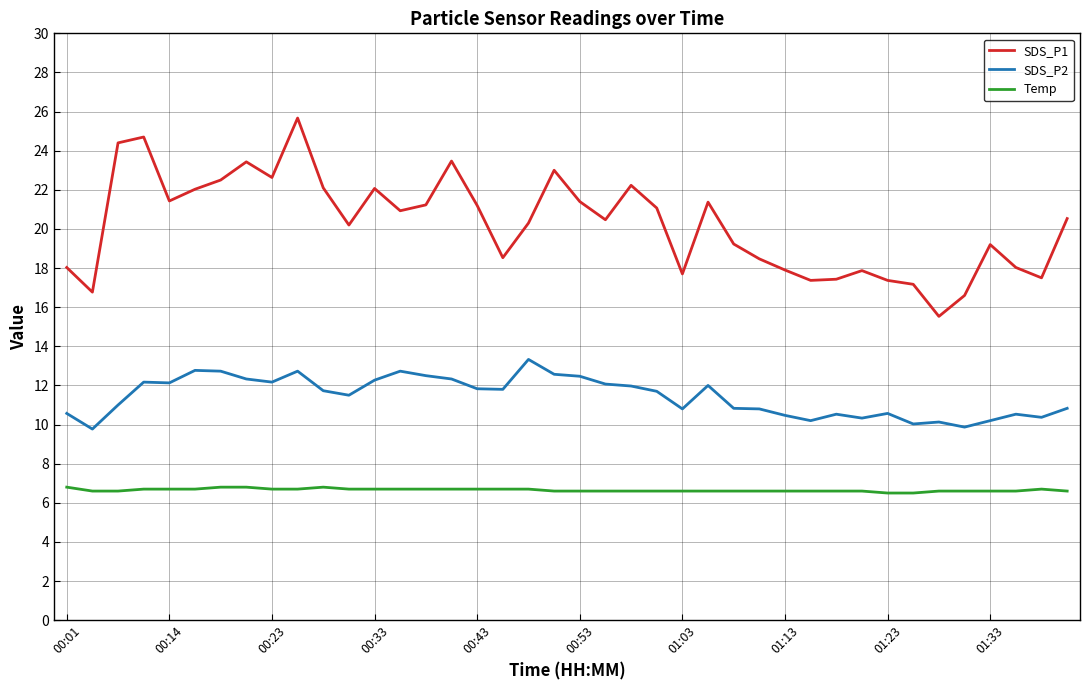

What is the difference between the maximum and second lowest values in the SDS_P1 series?

9.1